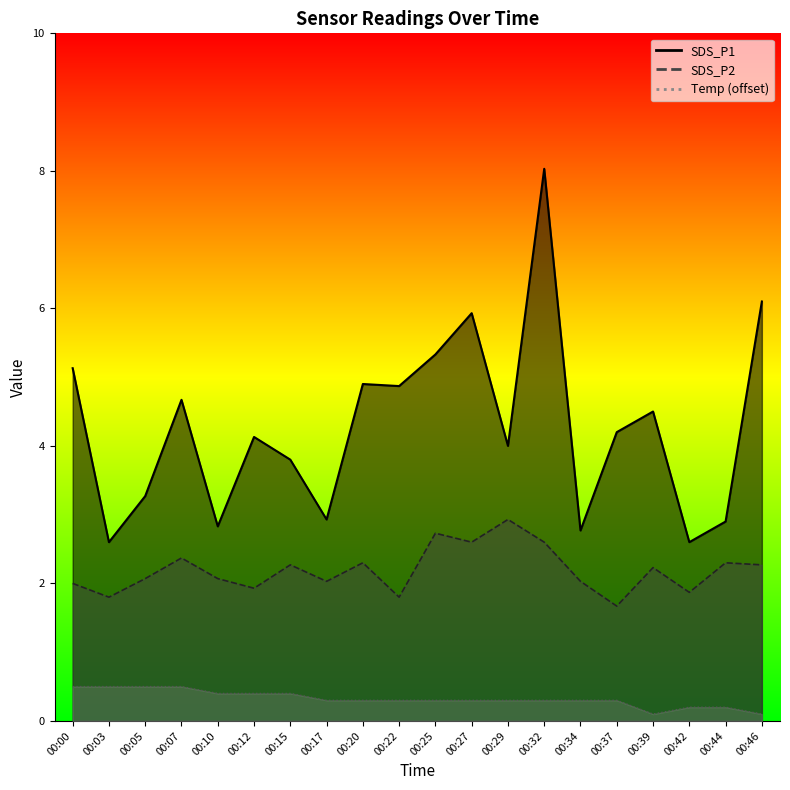

Which has a higher value, 00:05 or 00:25?

00:25